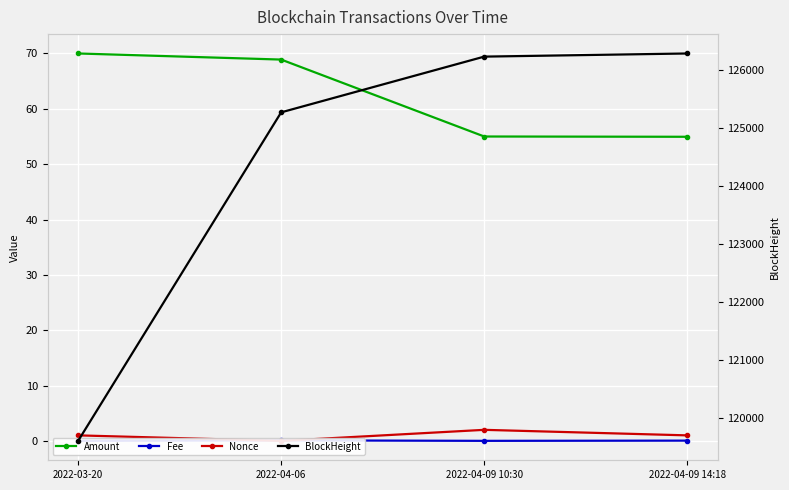

How many data points in Amount are less than 68?

2